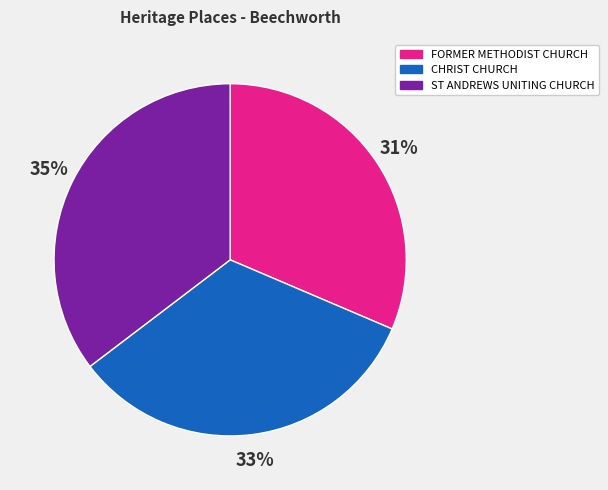

Combined, do ST ANDREWS UNITING CHURCH and FORMER METHODIST CHURCH account for over 50%?

Yes